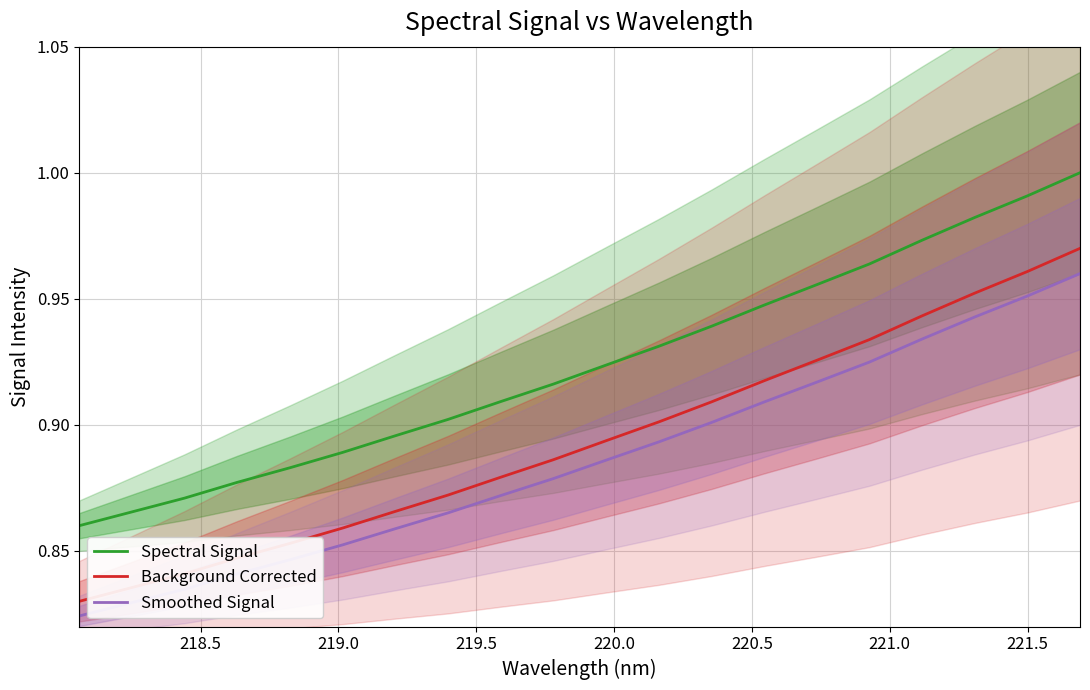

True or false: Spectral Signal and Smoothed Signal cross at least once.

False